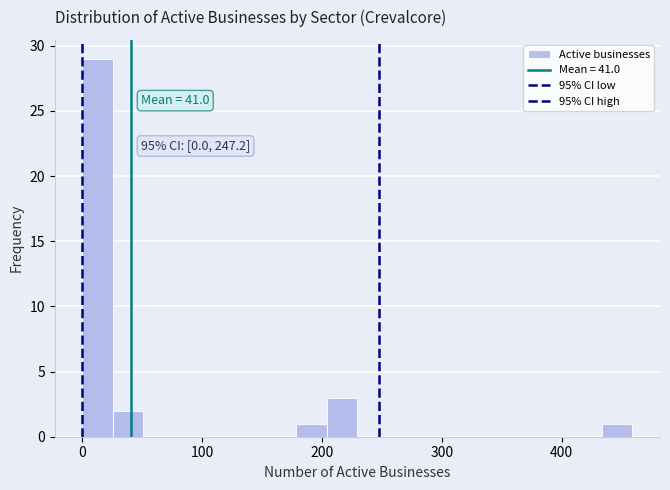

Around what value on the x-axis is the tallest bar? Give the approximate position of its centre, as read against the axis.

10